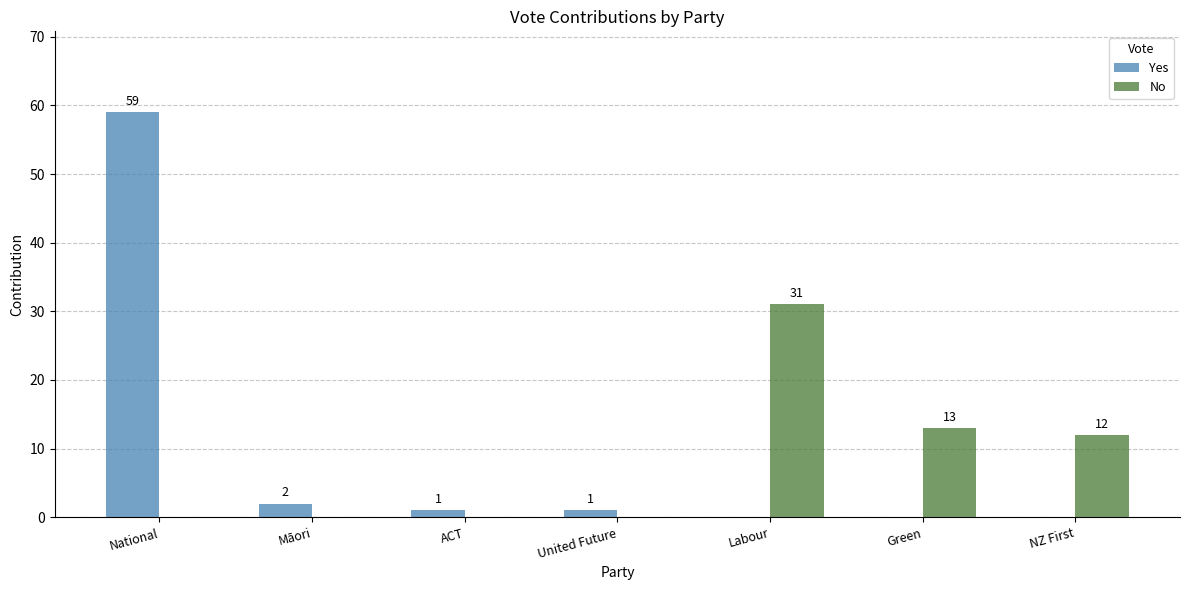

What is the sum of all Yes values?

63